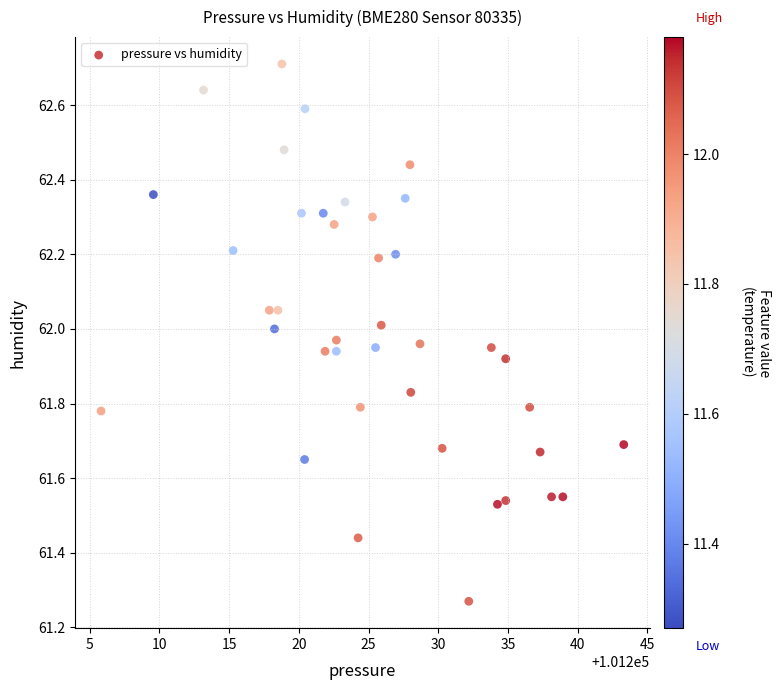

What is the range of X values (max minus min)?

37.5